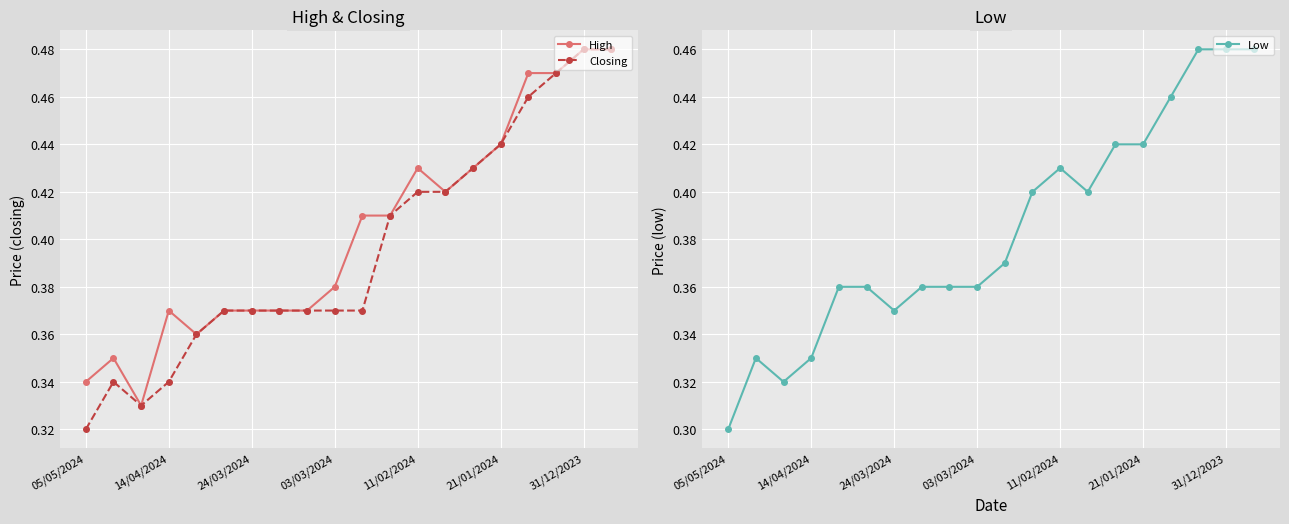

True or false: High and Low intersect in this chart.

False